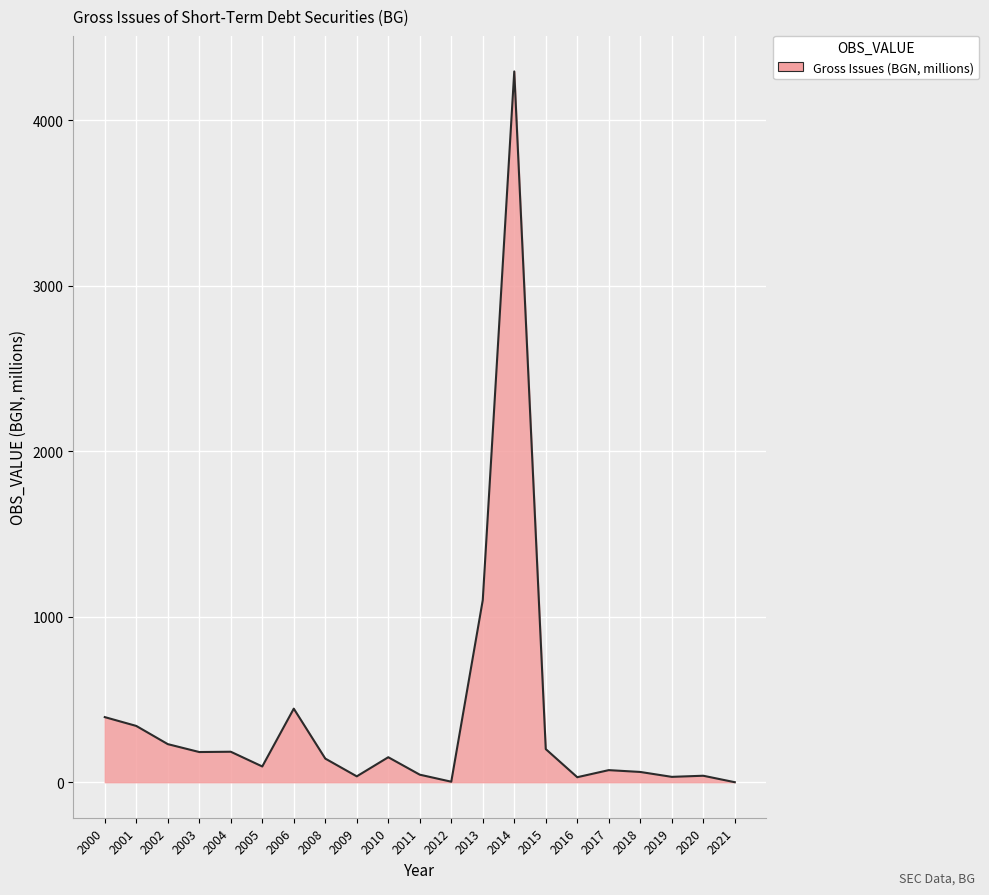

The value at 2003 is 182.2. True or false?

True